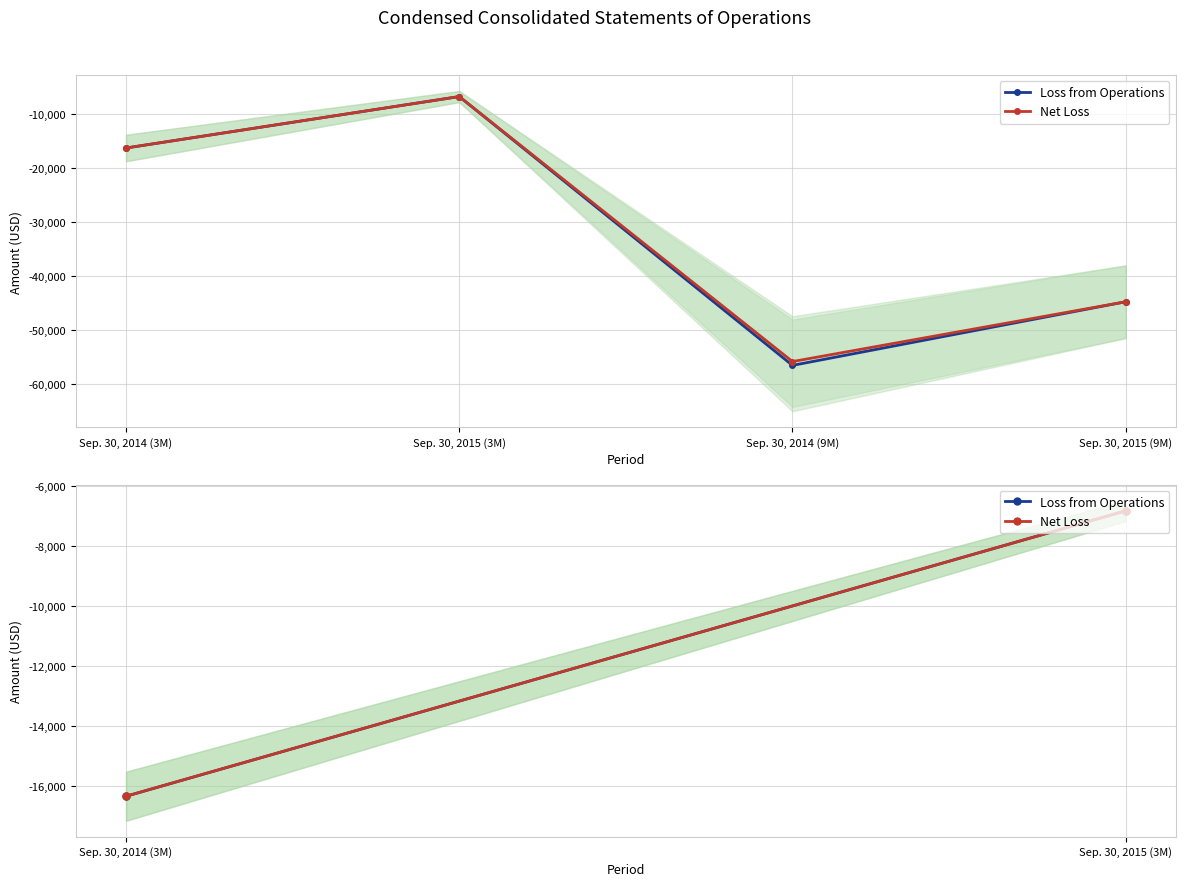

Which category has the lowest value in the Loss from Operations series?

Sep. 30, 2014 (3M)